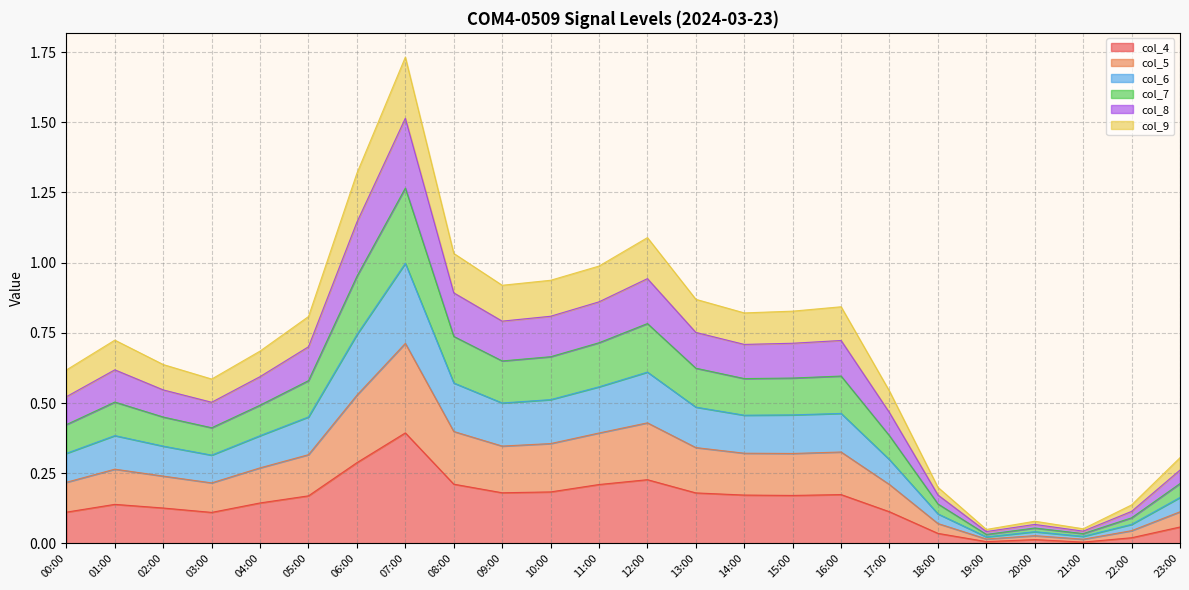

What is the average value of the col_4 series?

0.1